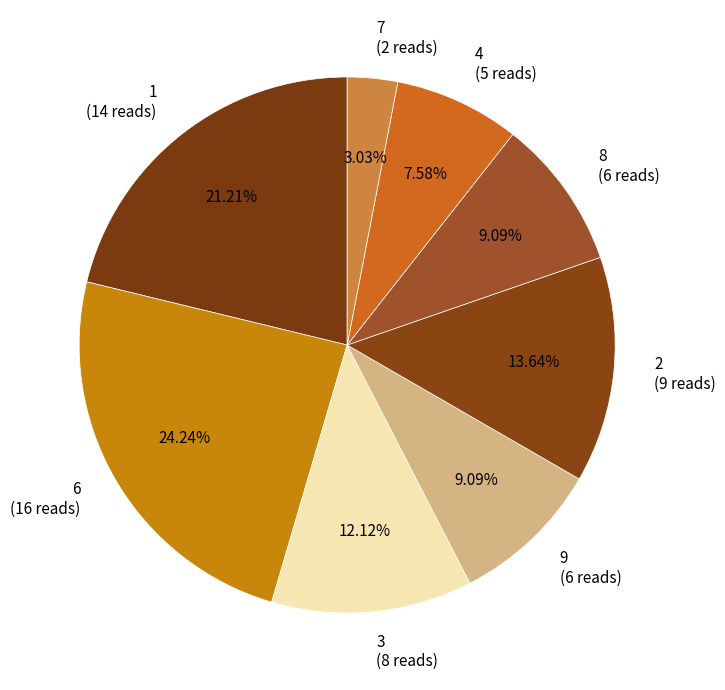

Does any single category account for the majority?

No